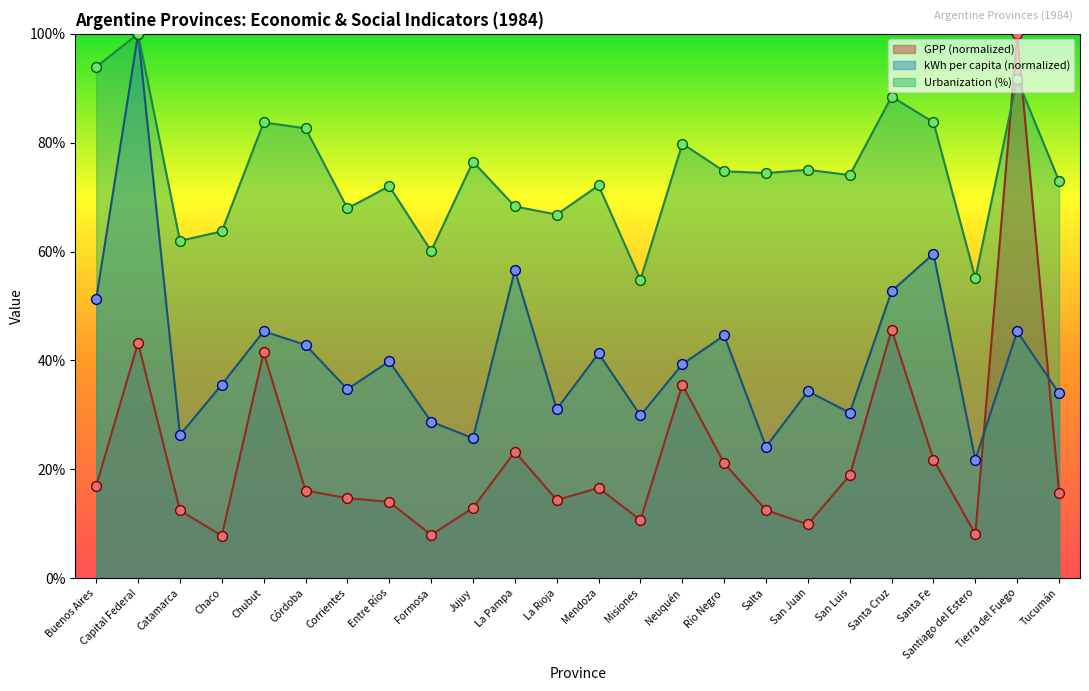

What is the total value across all series at Santiago del Estero?

84.9